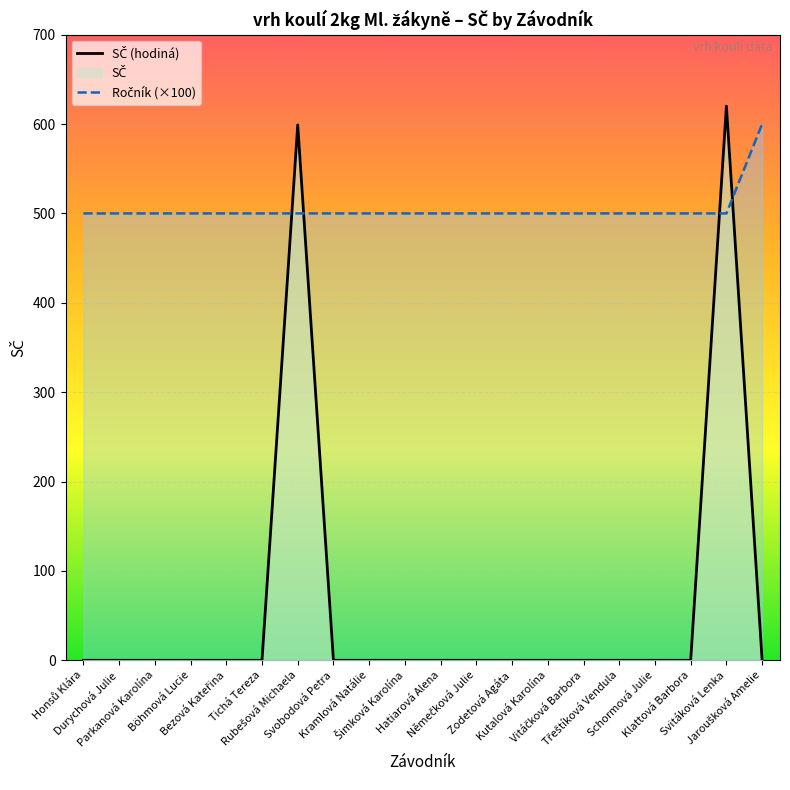

How many positive values does the SČ (hodiná) series have?

2